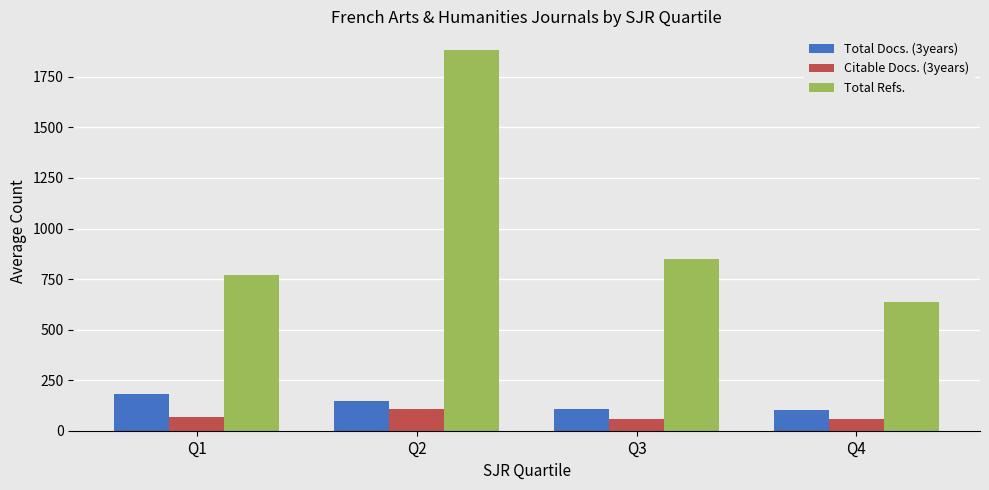

What is the difference between the Total Refs. values at Q4 and Q2?

1244.9